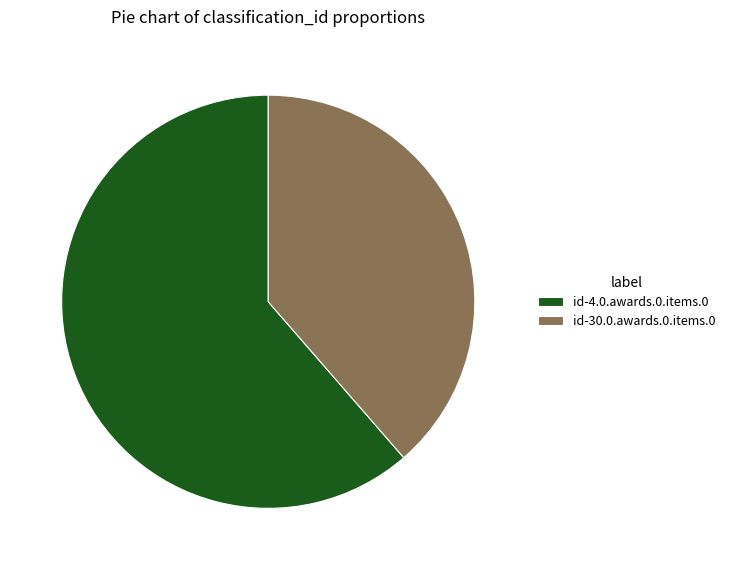

The id-4.0.awards.0.items.0 slice represents 73% of the pie. True or false?

False